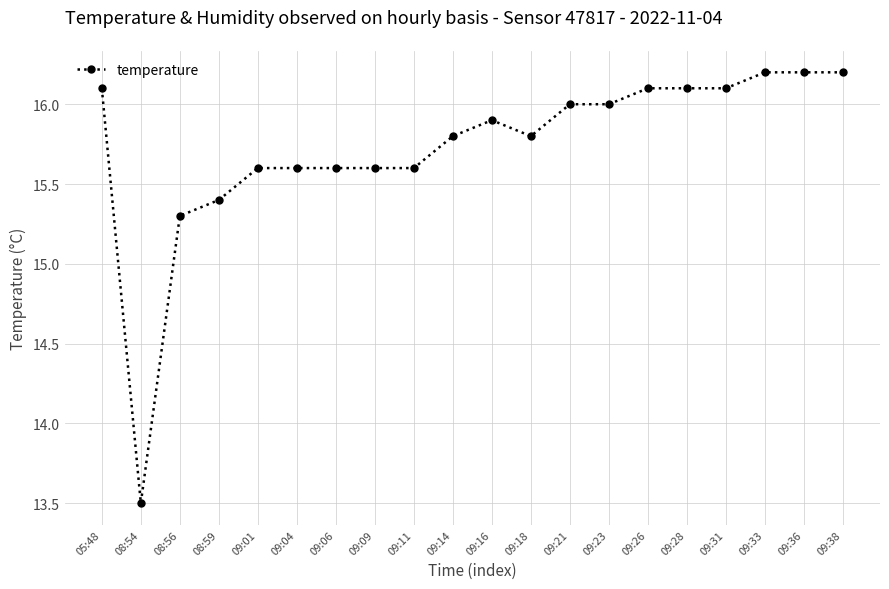

True or false: the data shows 16.1 at 09:28.

True